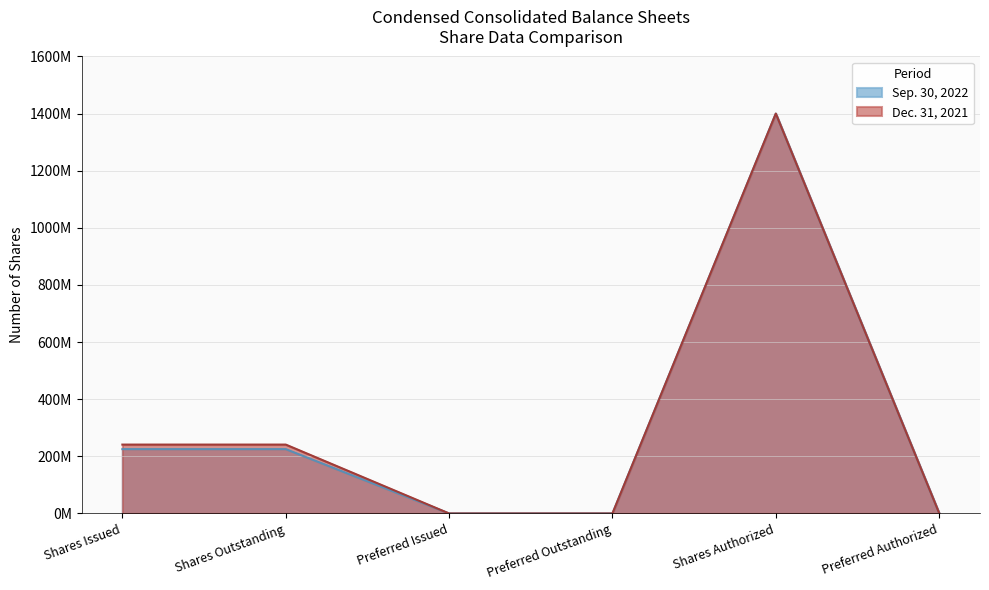

Which series changed the most between Shares Issued and Preferred Issued?

Dec. 31, 2021